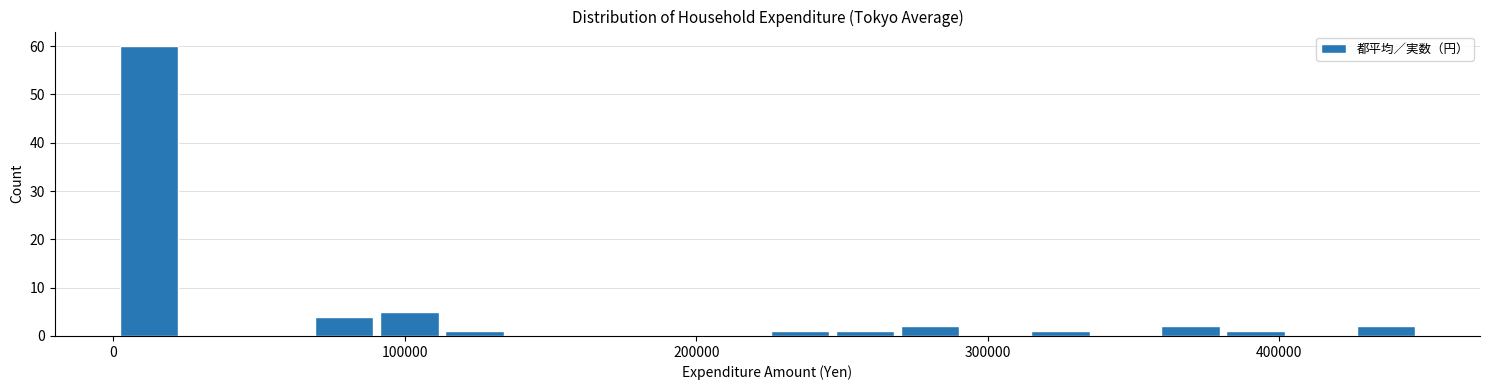

Read against the x-axis, roughly where is the centre of the tallest bar?

10000